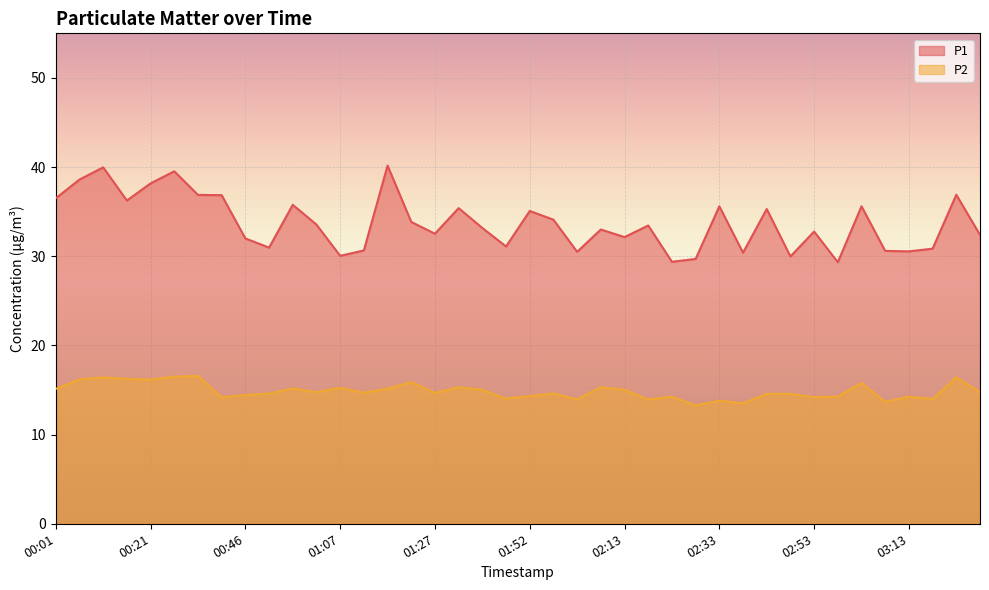

Is the value of P2 at 00:26 greater than the value of P1 at 03:23?

No